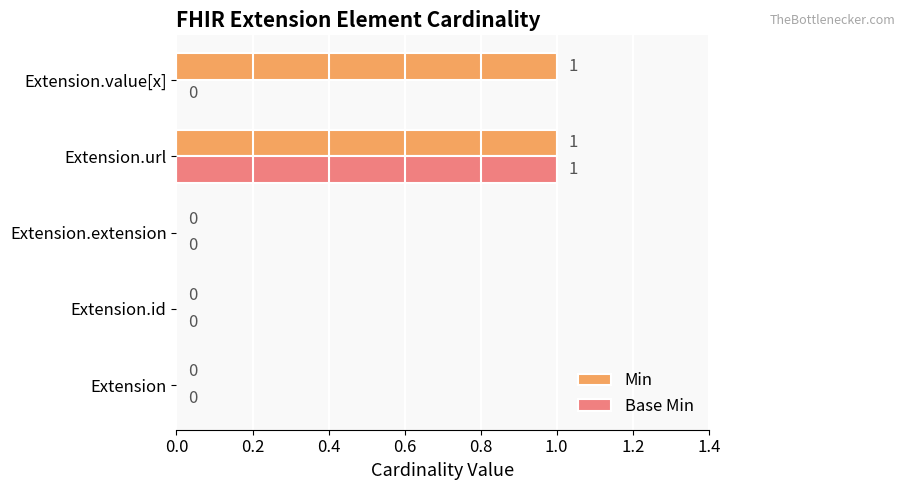

At which category is the sum across all series the highest?

Extension.url